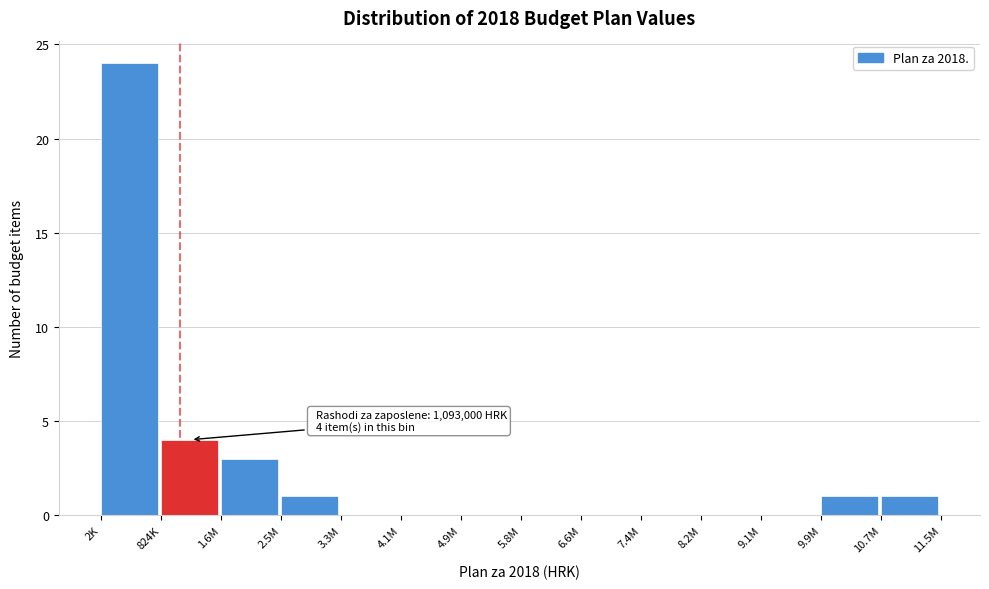

Reading left to right, list all the values displayed in this chart.

2K=24	824K=4	1.6M=3	2.5M=1	3.3M=0	4.1M=0	4.9M=0	5.8M=0	6.6M=0	7.4M=0	8.2M=0	9.1M=0	9.9M=1	10.7M=1